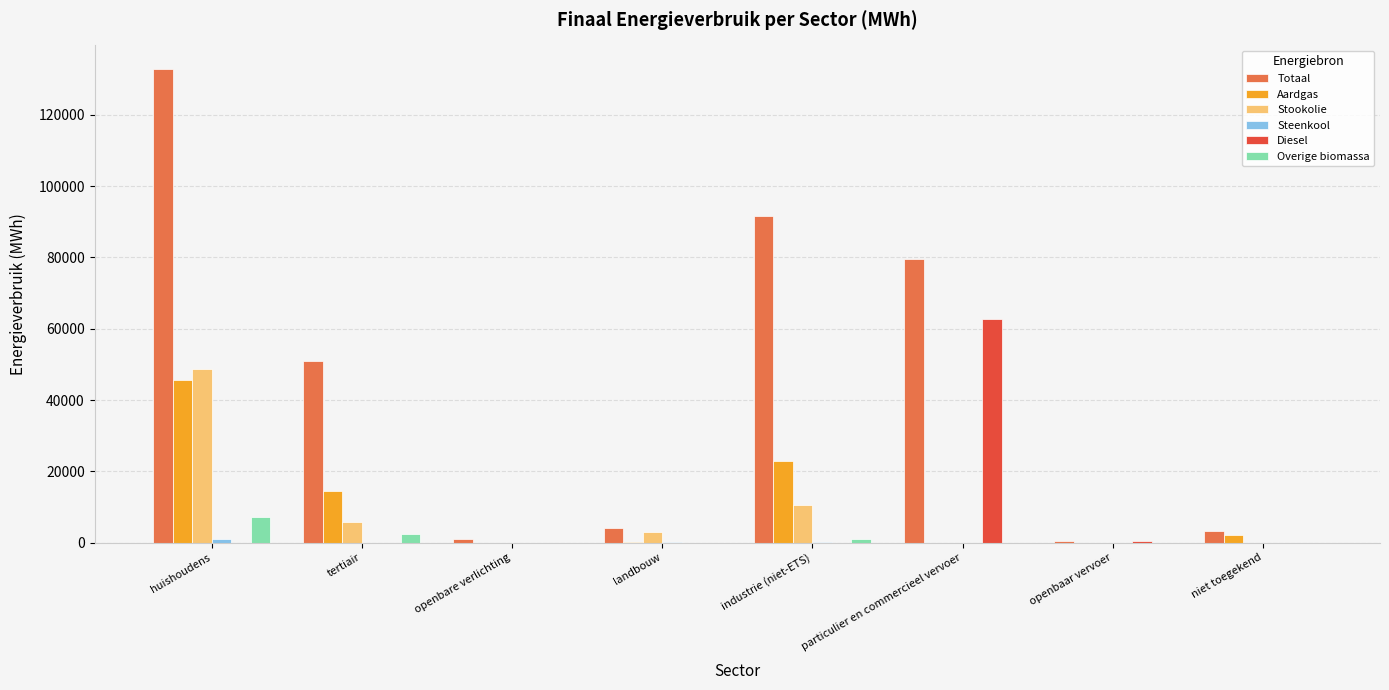

Are the bars grouped side by side (vs. stacked)?

Yes